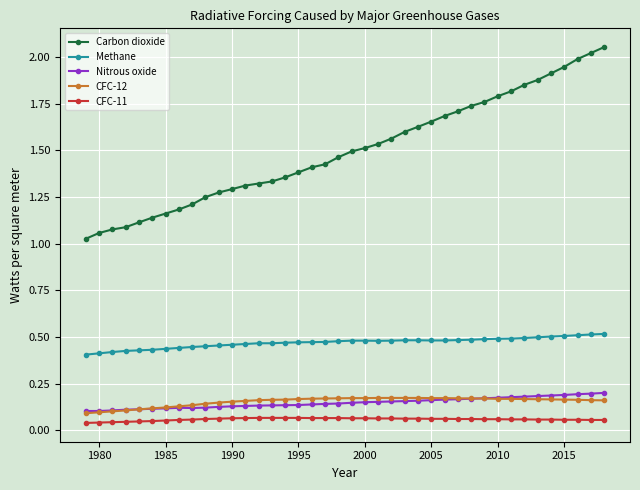

Which series has the largest range (max minus min)?

Carbon dioxide